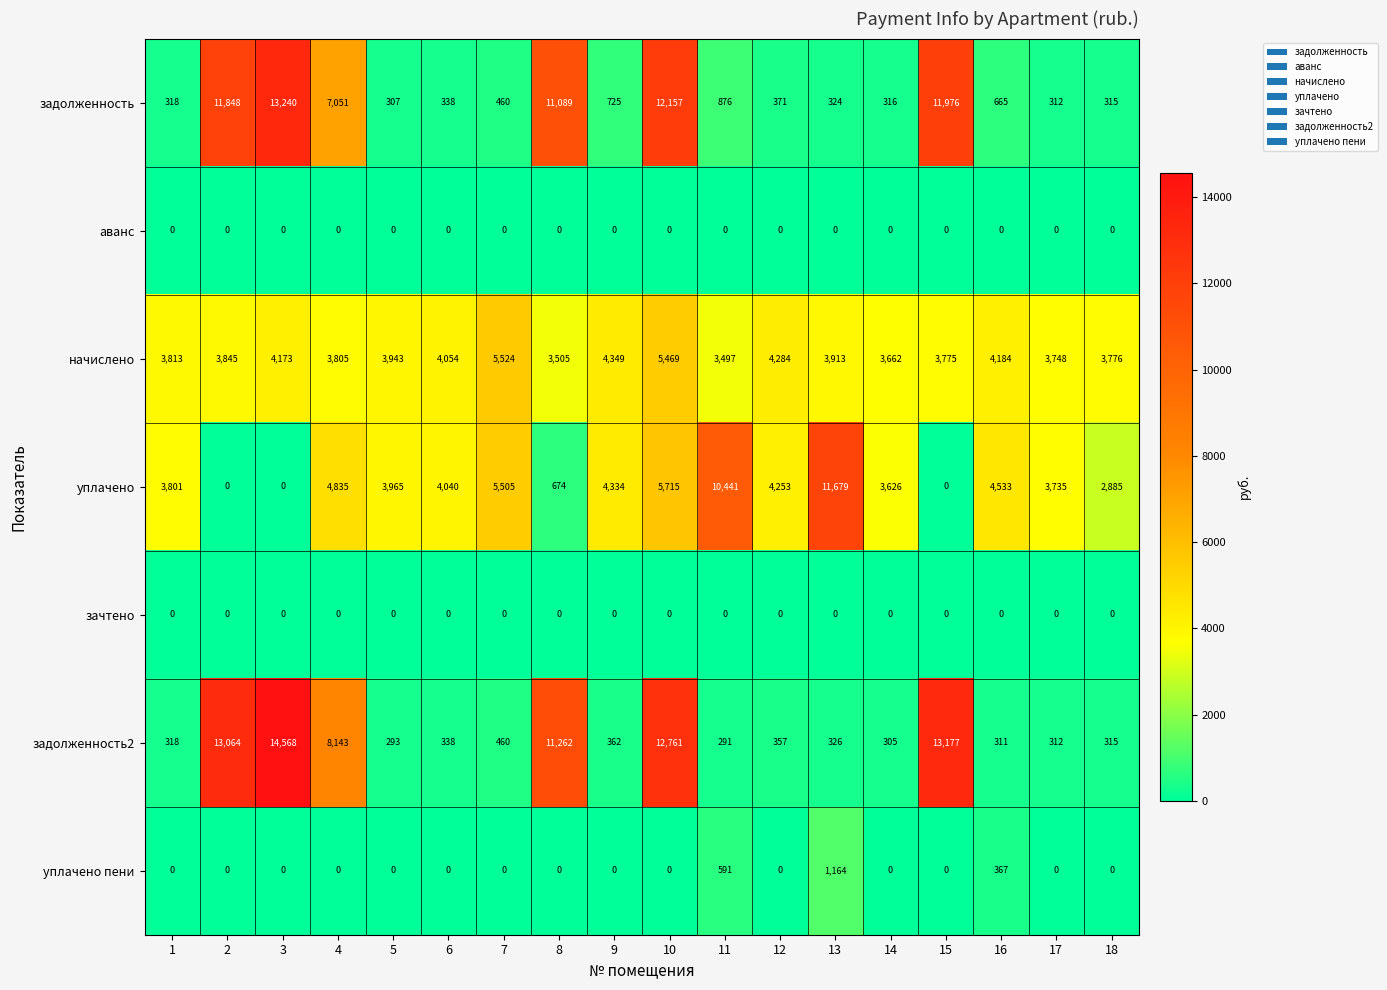

How many categories are shown in the chart?

18